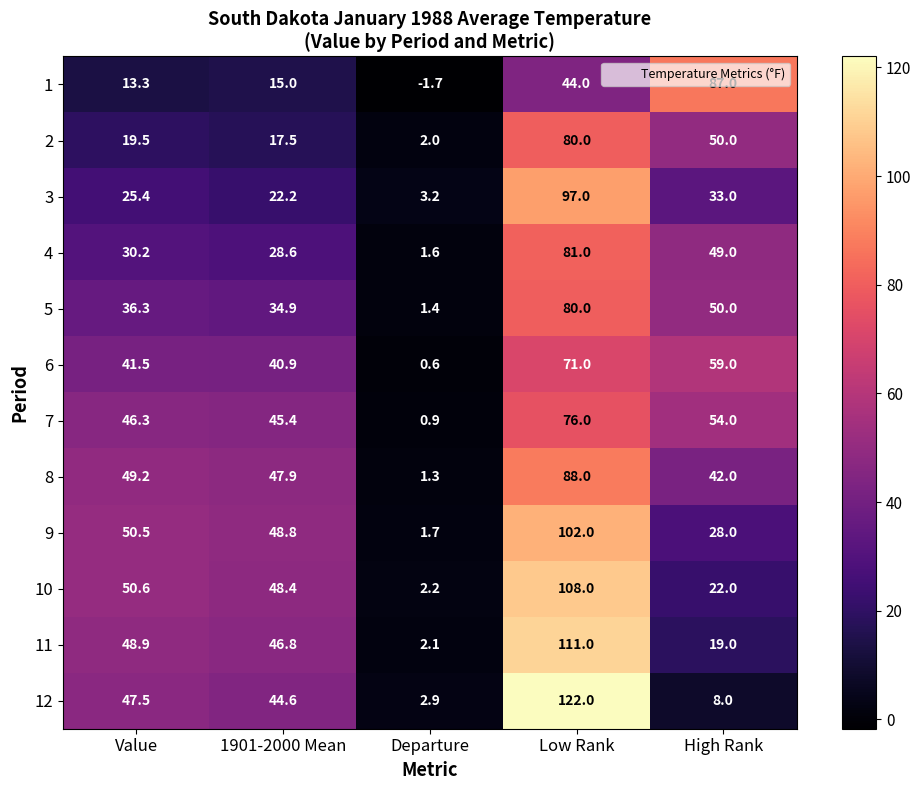

What is the difference between the highest and lowest values at Value?

37.3